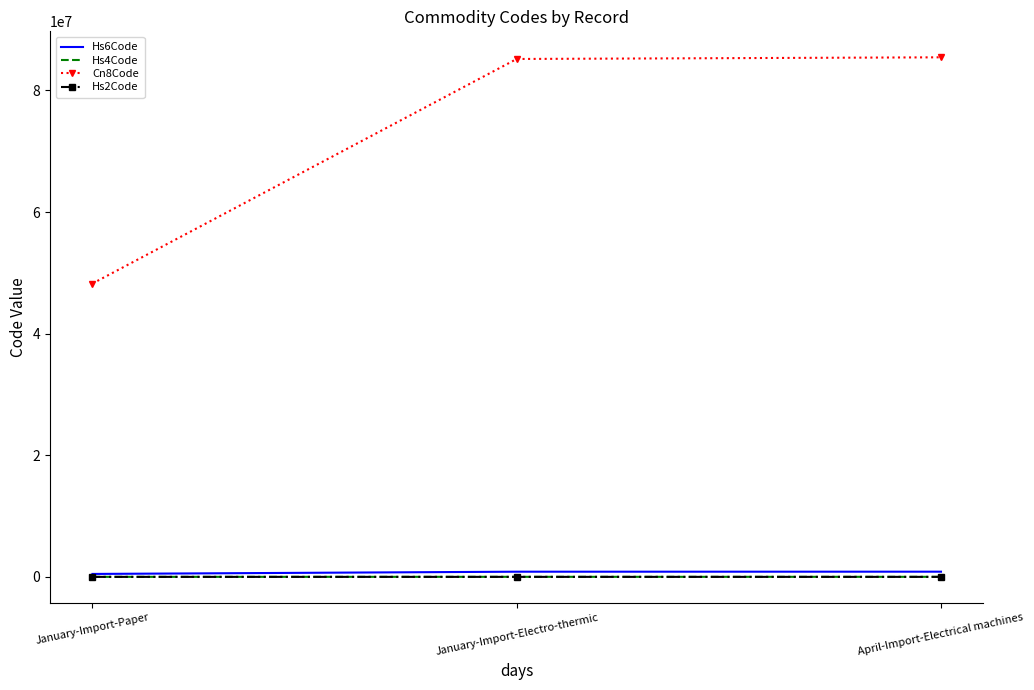

True or false: Hs4Code has a value of 8516 at January-Import-Electro-thermic.

True